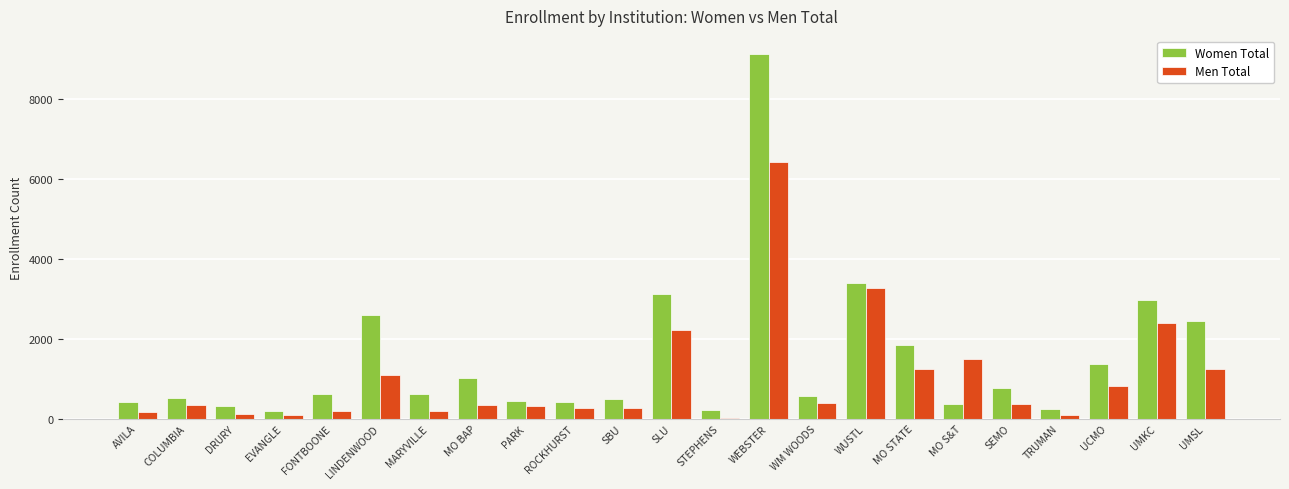

Which series changed the most between SLU and WUSTL?

Men Total